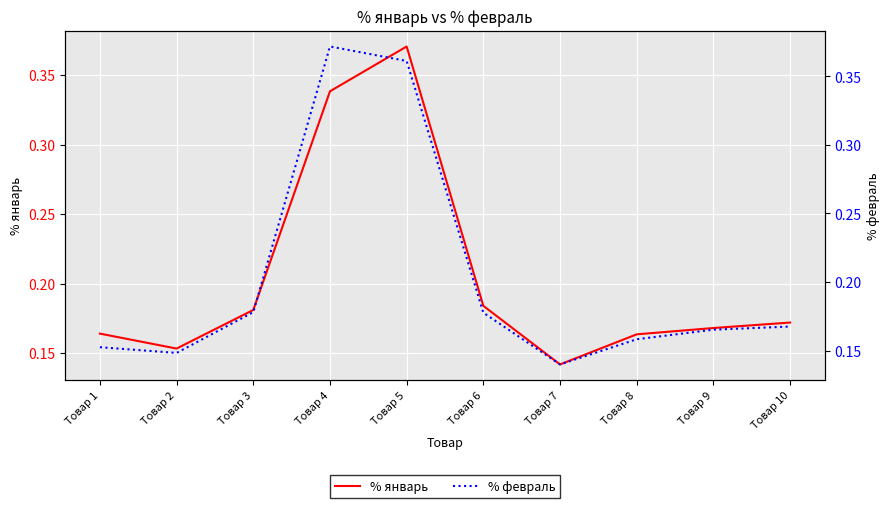

Reading right to left, list all the values displayed in this chart.

% январь: 0.2	0.2	0.2	0.1	0.2	0.4	0.3	0.2	0.2	0.2
% февраль: 0.2	0.2	0.2	0.1	0.2	0.4	0.4	0.2	0.1	0.2